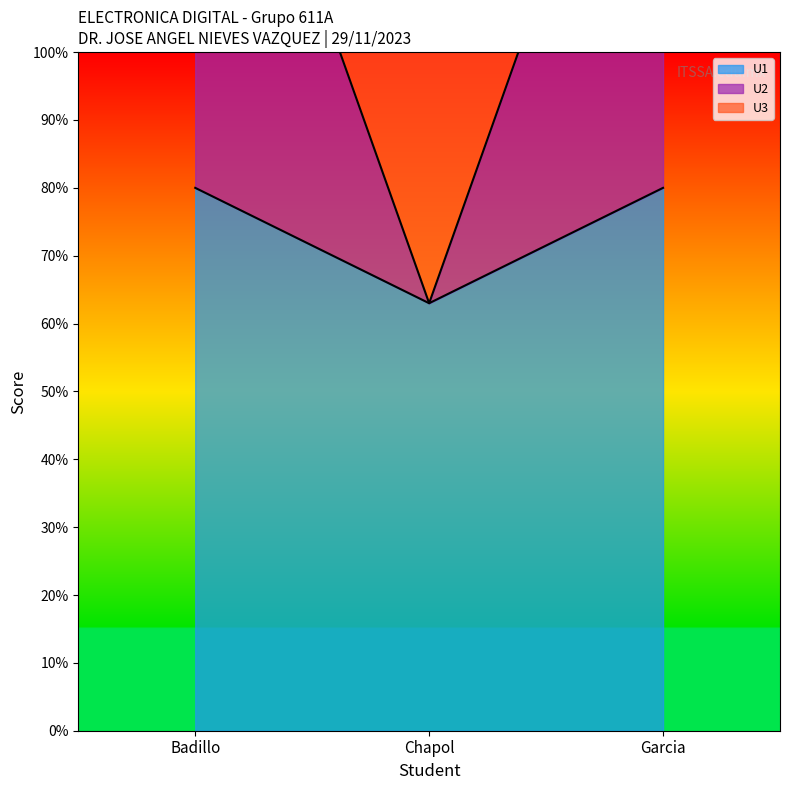

What is the value of the U3 point at the 3rd from the left?

248